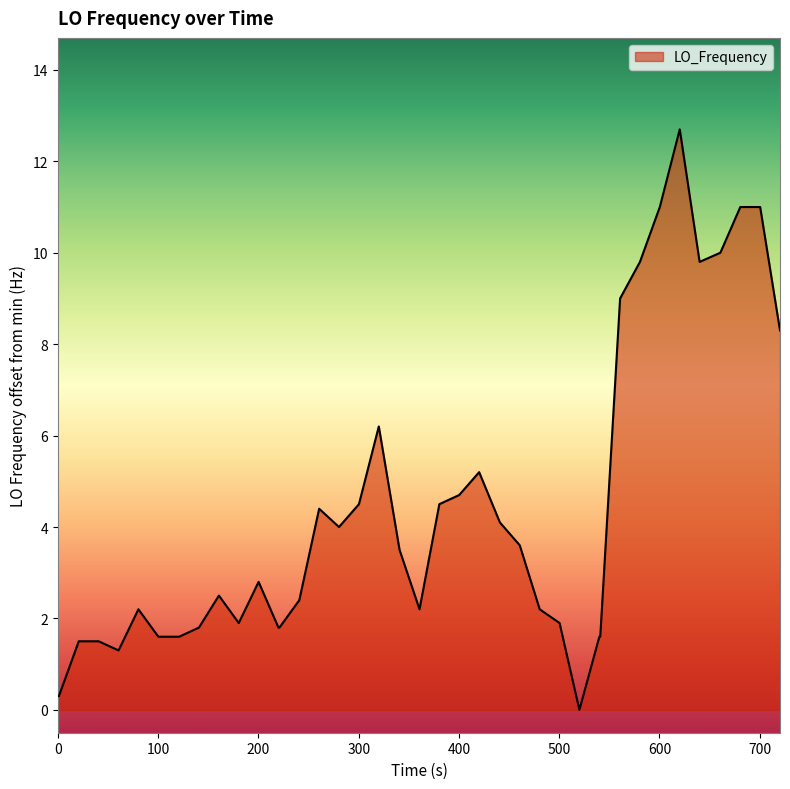

What is the difference between the maximum and minimum values?

12.7